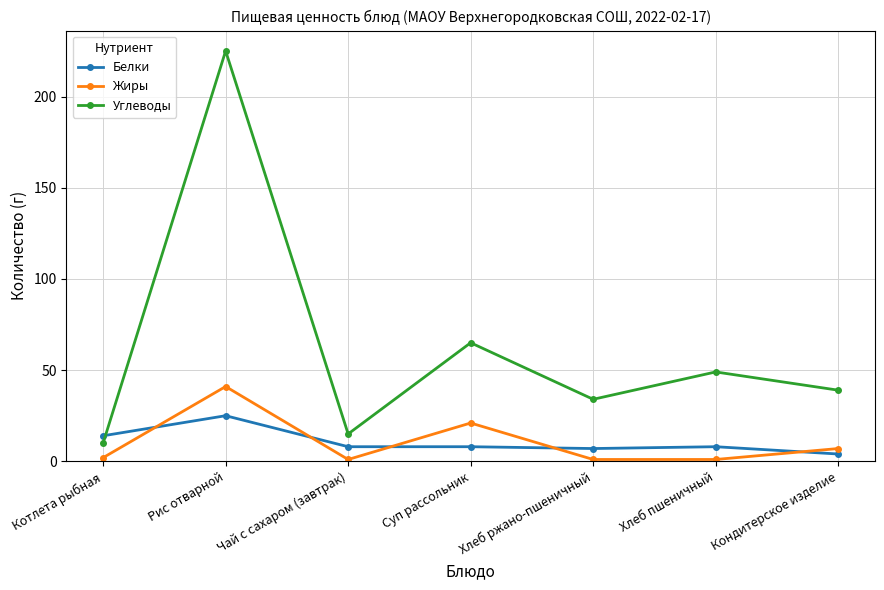

How many data points in Жиры are less than 2?

3